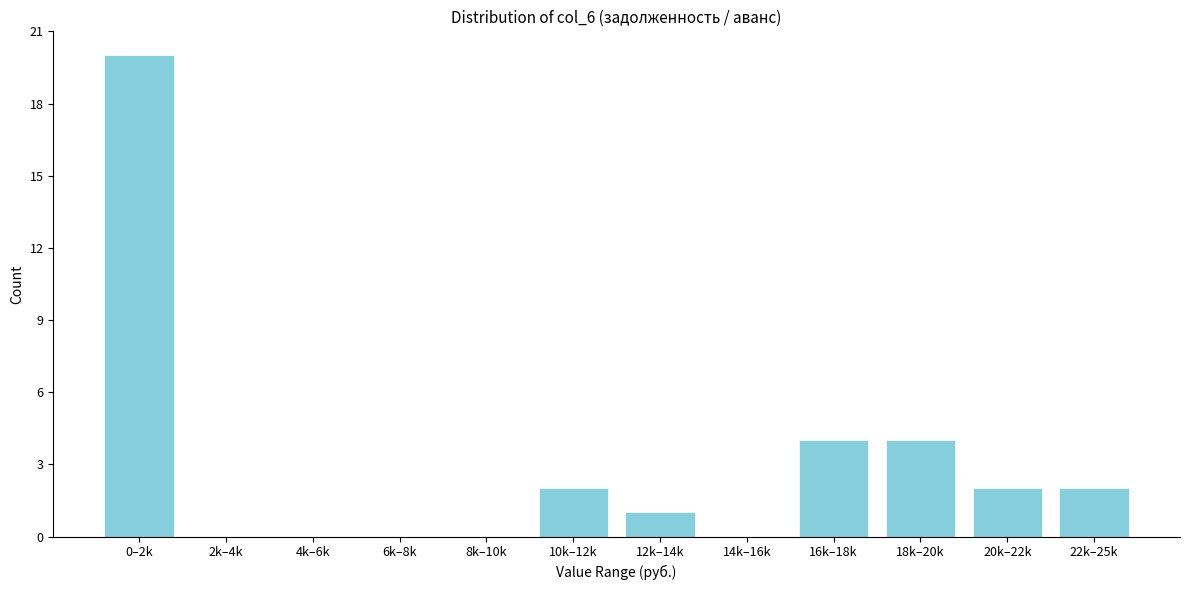

Reading right to left, extract all data points from this chart.

22k–25k=2	20k–22k=2	18k–20k=4	16k–18k=4	14k–16k=0	12k–14k=1	10k–12k=2	8k–10k=0	6k–8k=0	4k–6k=0	2k–4k=0	0–2k=20